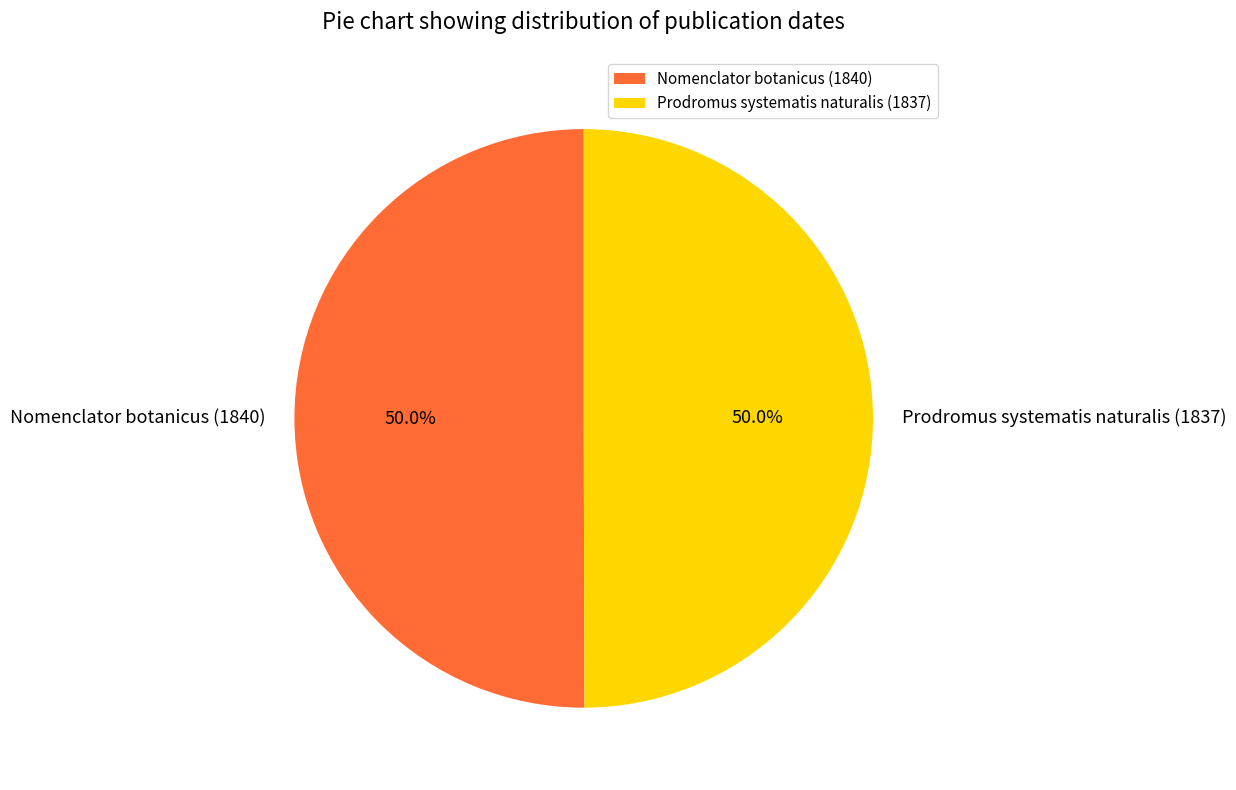

What is the ratio of the value at Nomenclator botanicus (1840) to the value at Prodromus systematis naturalis (1837)?

1.0